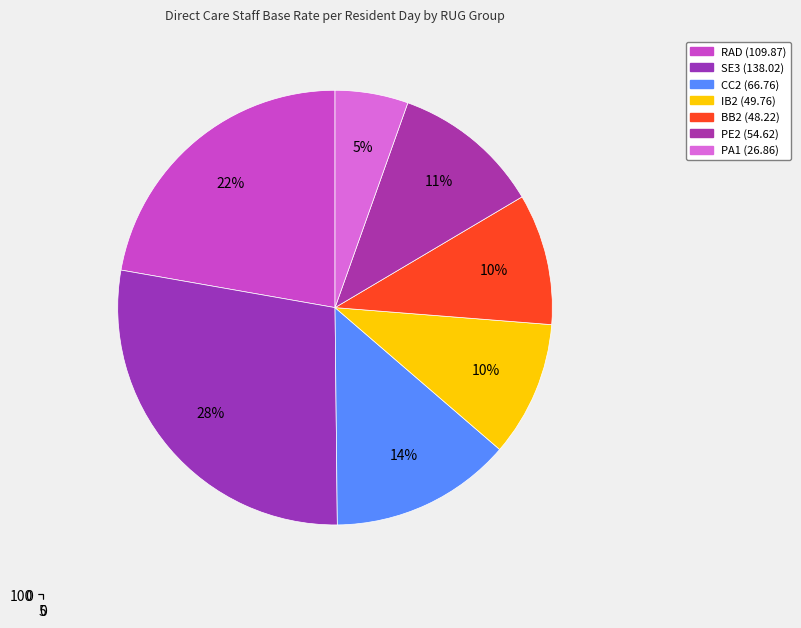

What percentage do PA1 and PE2 together represent?

16.5%